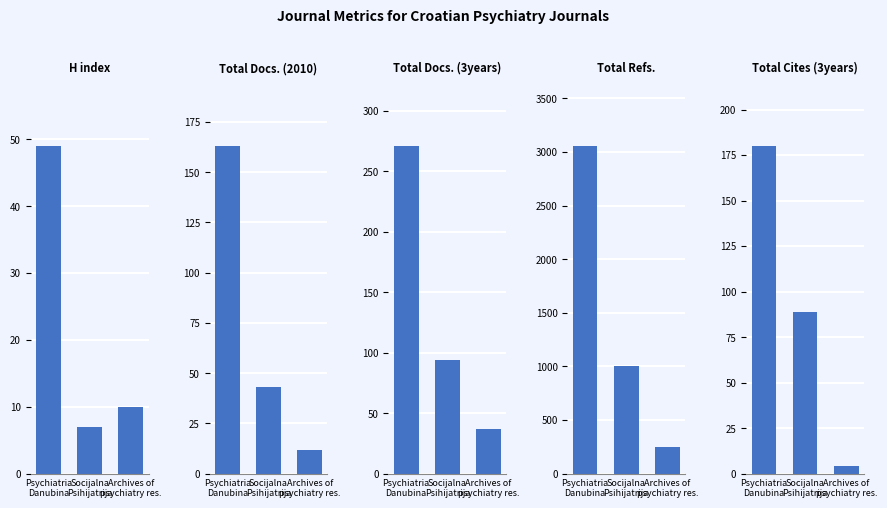

What is the sum of all Total Docs. (2010) values?

218